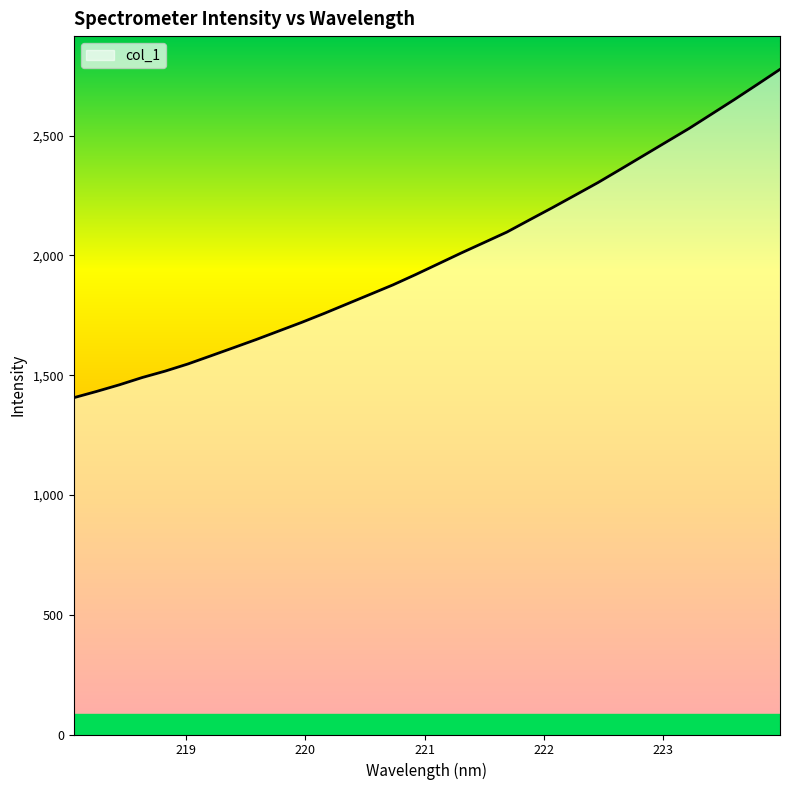

True or false: there are more than 2 points higher than both neighbors.

False